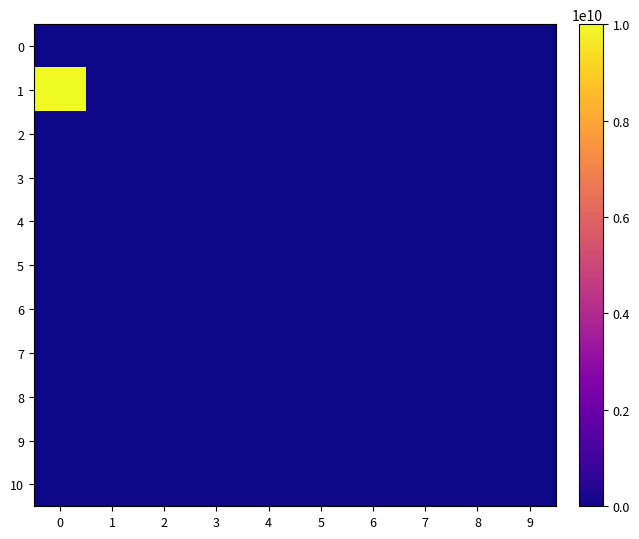

What is the difference between the highest and lowest values at 9?

612.5